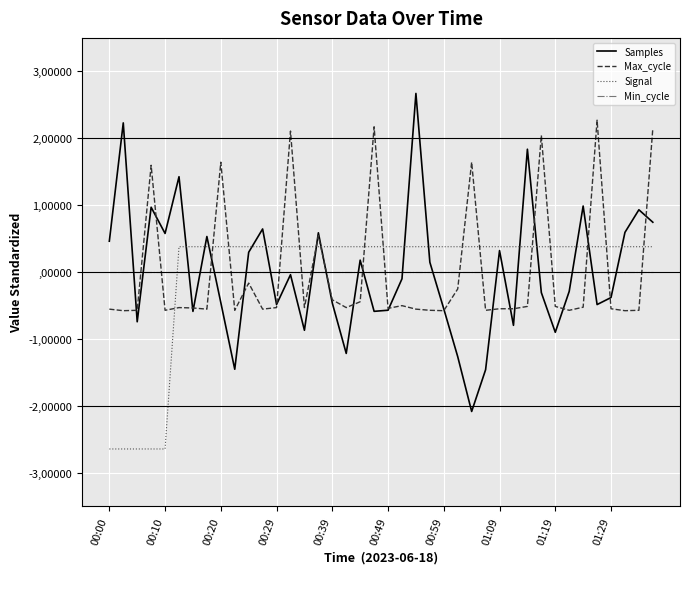

Which series has the largest total across all categories?

Signal